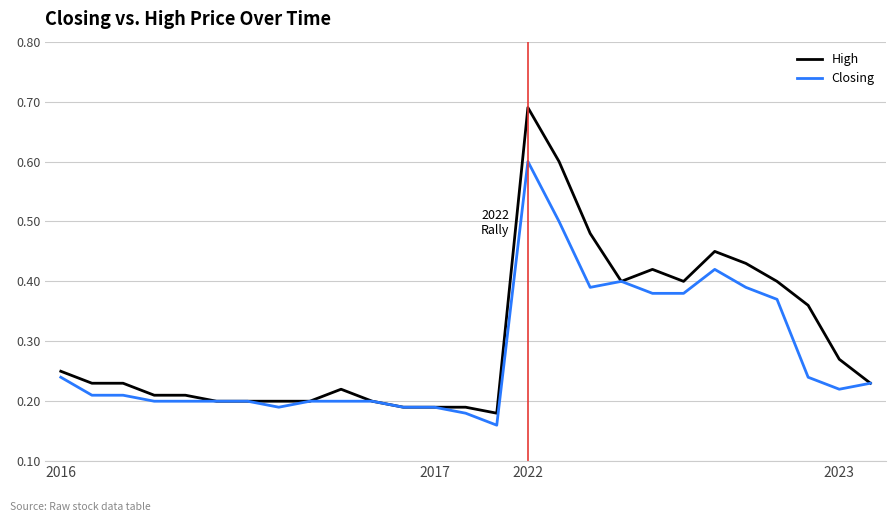

What is the highest value of the Closing series?

0.6